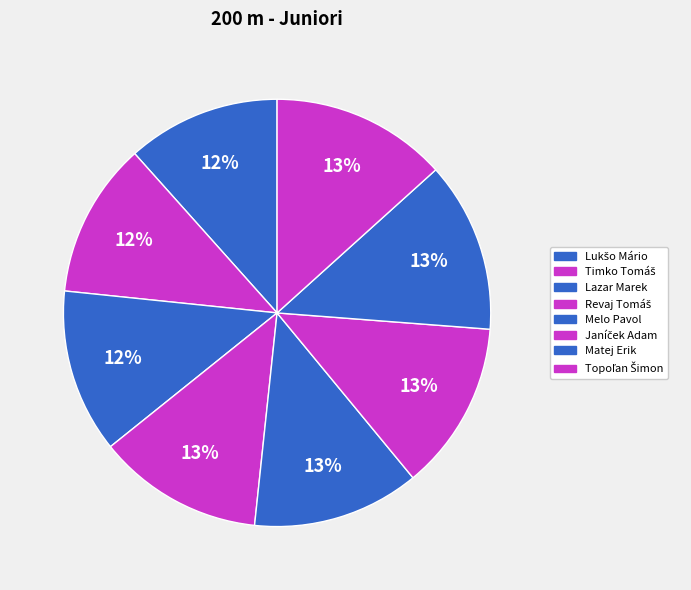

The Timko Tomáš slice represents 1% of the pie. True or false?

False